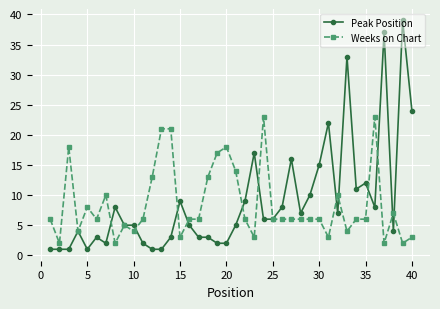

How many distinct data groups are displayed?

2